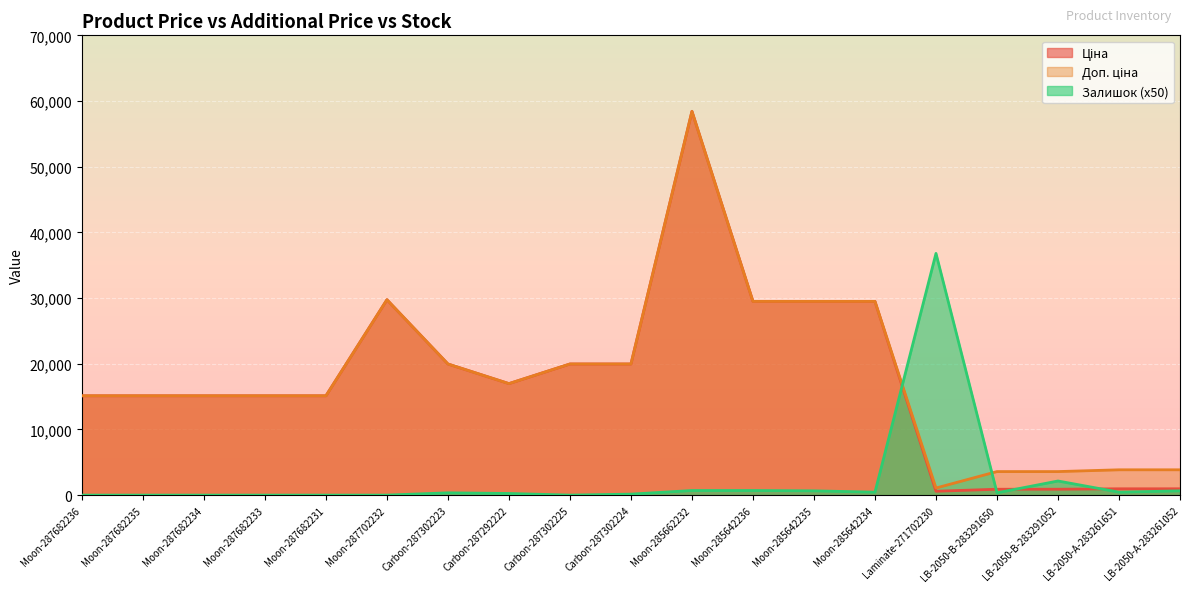

What is the difference between the Залишок values at LB-2050-В-283291650 and Moon-287682235?

350.0